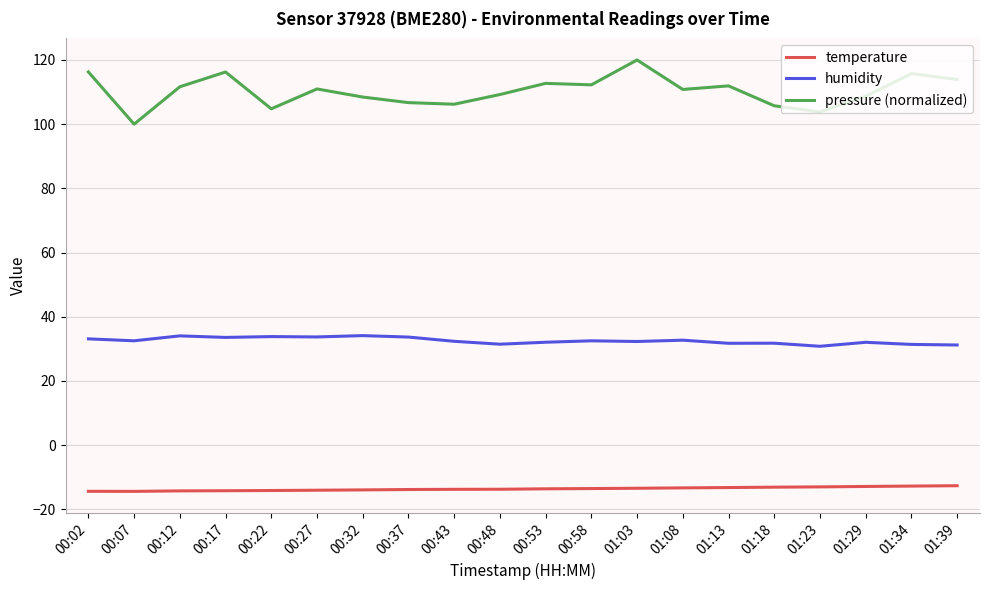

List the series in order of their overall mean, highest first.

pressure (normalized), humidity, temperature